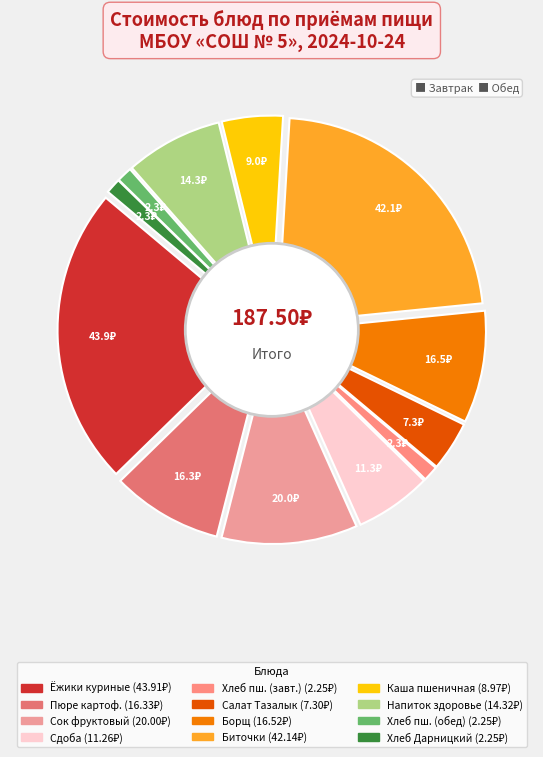

To the nearest percent, what percentage of the pie is Пюре картофельное?

9%